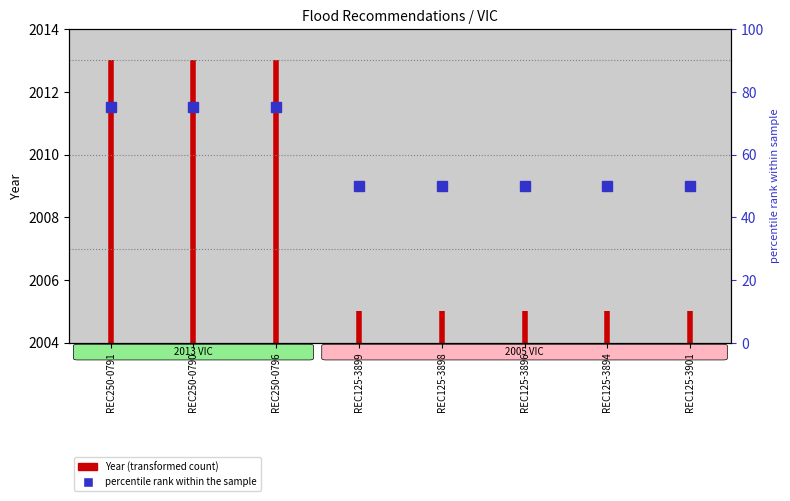

Count the values in the range 2004 to 2013.

2